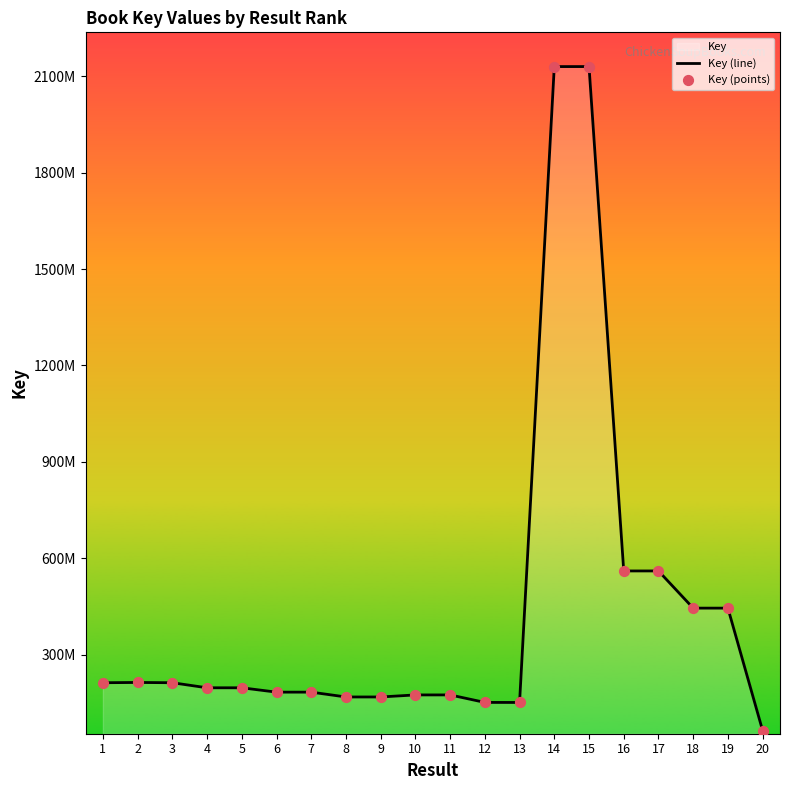

What is the total value across all series at 2?

428073420